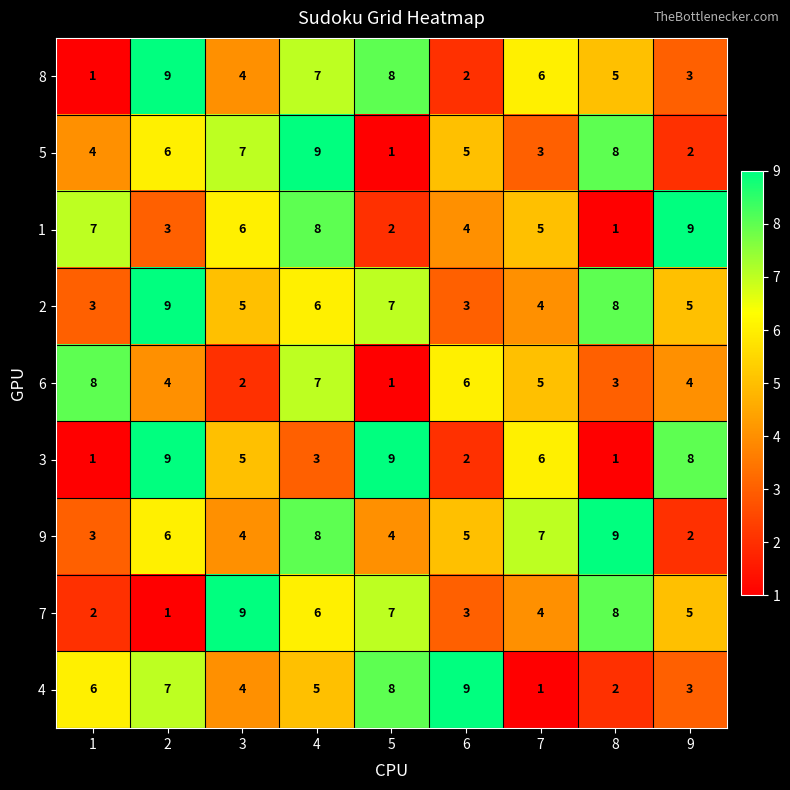

At which category is the sum across all series the highest?

4